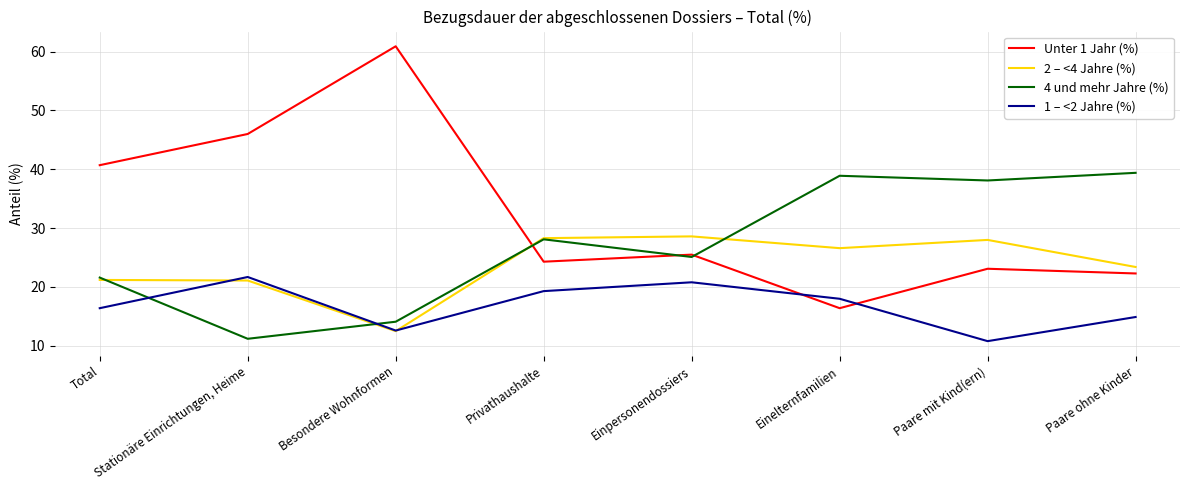

Which series has the largest total across all categories?

Unter 1 Jahr (%)